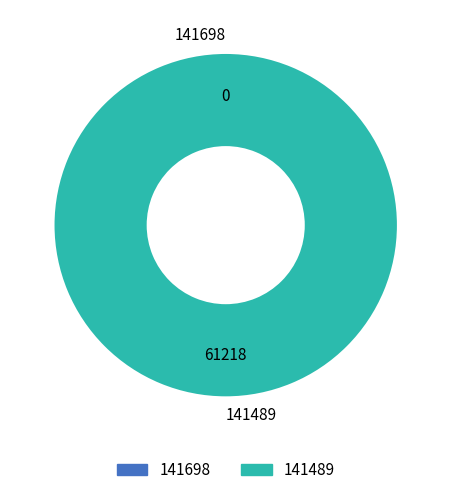

Which has a higher value, 141489 or 141698?

141489